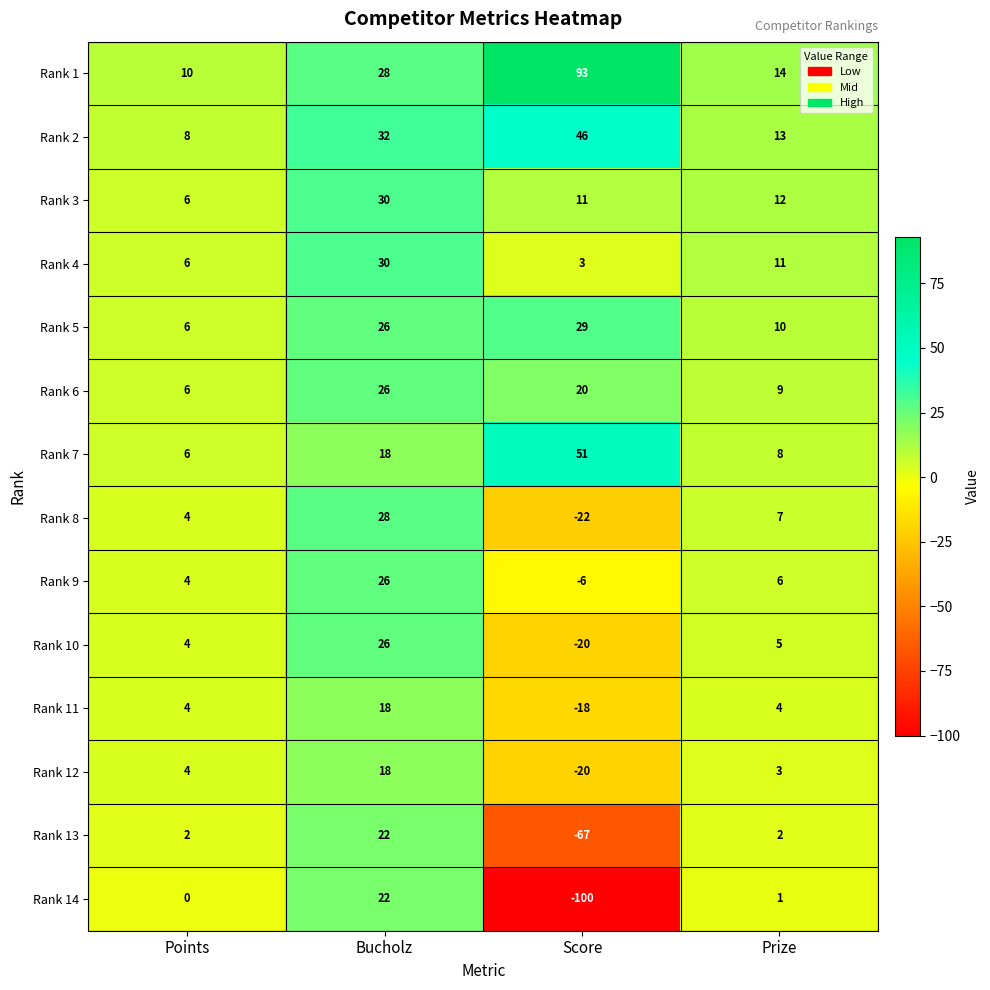

The Rank 4 series shows 6 at Points. True or false?

True